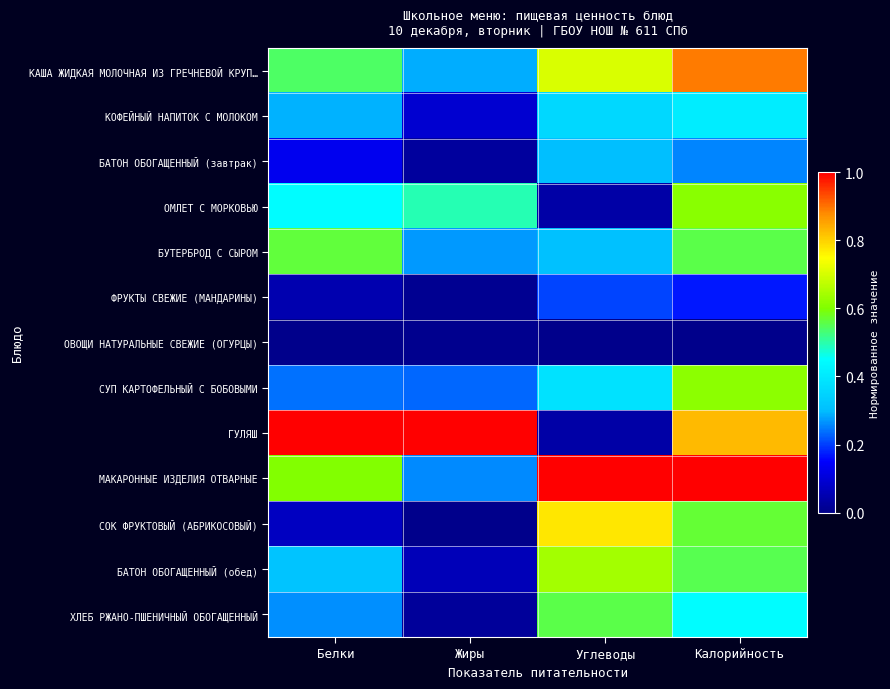

Reading left to right, transcribe all the data shown in this chart.

КАША ЖИДКАЯ МОЛОЧНАЯ ИЗ ГРЕЧНЕВОЙ КРУП…: Белки=0.5	Жиры=0.3	Углеводы=0.7	Калорийность=0.9
КОФЕЙНЫЙ НАПИТОК С МОЛОКОМ: Белки=0.3	Жиры=0.1	Углеводы=0.4	Калорийность=0.4
БАТОН ОБОГАЩЕННЫЙ (завтрак): Белки=0.1	Жиры=0.0	Углеводы=0.3	Калорийность=0.3
ОМЛЕТ С МОРКОВЬЮ: Белки=0.4	Жиры=0.5	Углеводы=0.0	Калорийность=0.6
БУТЕРБРОД С СЫРОМ: Белки=0.6	Жиры=0.3	Углеводы=0.3	Калорийность=0.6
ФРУКТЫ СВЕЖИЕ (МАНДАРИНЫ): Белки=0.0	Жиры=0.0	Углеводы=0.2	Калорийность=0.2
ОВОЩИ НАТУРАЛЬНЫЕ СВЕЖИЕ (ОГУРЦЫ): Белки=0.0	Жиры=0.0	Углеводы=0.0	Калорийность=0.0
СУП КАРТОФЕЛЬНЫЙ С БОБОВЫМИ: Белки=0.2	Жиры=0.2	Углеводы=0.4	Калорийность=0.6
ГУЛЯШ: Белки=1.0	Жиры=1.0	Углеводы=0.0	Калорийность=0.8
МАКАРОННЫЕ ИЗДЕЛИЯ ОТВАРНЫЕ: Белки=0.6	Жиры=0.3	Углеводы=1.0	Калорийность=1.0
СОК ФРУКТОВЫЙ (АБРИКОСОВЫЙ): Белки=0.1	Жиры=0.0	Углеводы=0.8	Калорийность=0.6
БАТОН ОБОГАЩЕННЫЙ (обед): Белки=0.3	Жиры=0.1	Углеводы=0.6	Калорийность=0.6
ХЛЕБ РЖАНО-ПШЕНИЧНЫЙ ОБОГАЩЕННЫЙ: Белки=0.3	Жиры=0.0	Углеводы=0.6	Калорийность=0.4